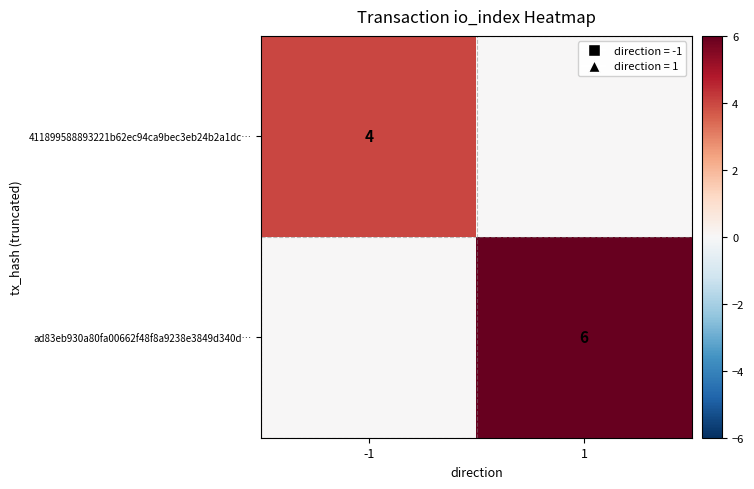

The value of 411899588893221b62ec94ca9bec3eb24b2a1dc… at -1 is 6. True or false?

False